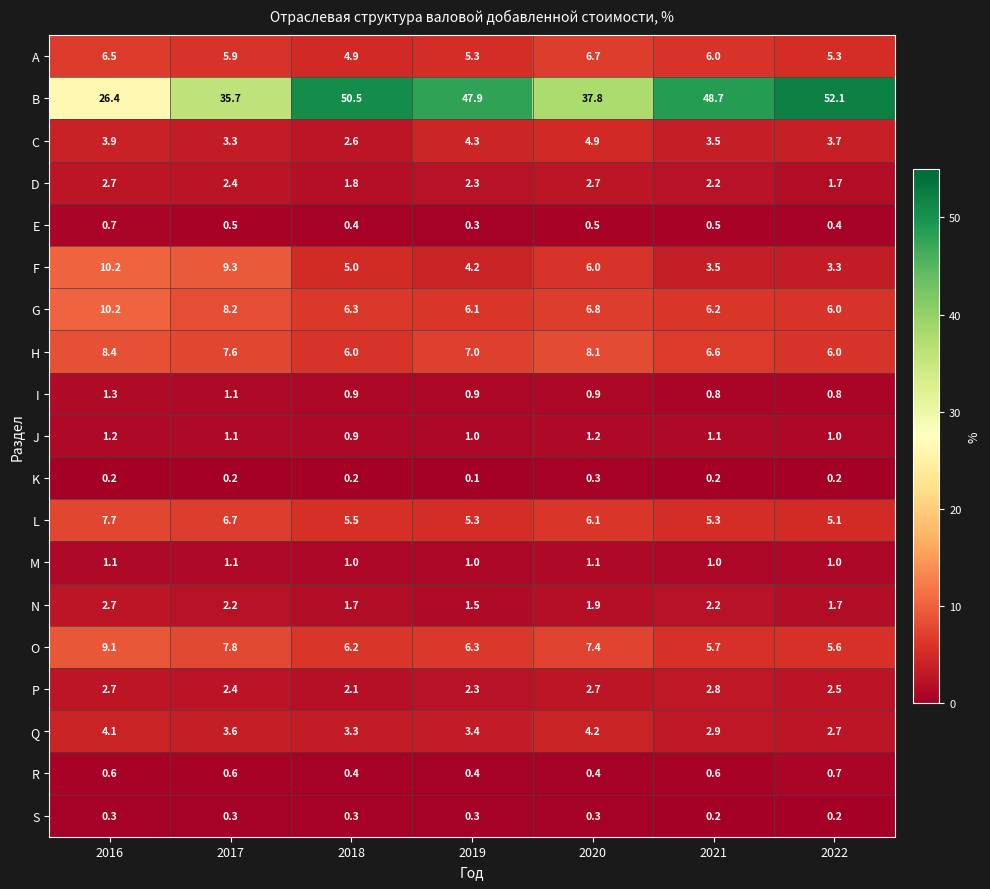

How many distinct data groups are displayed?

19